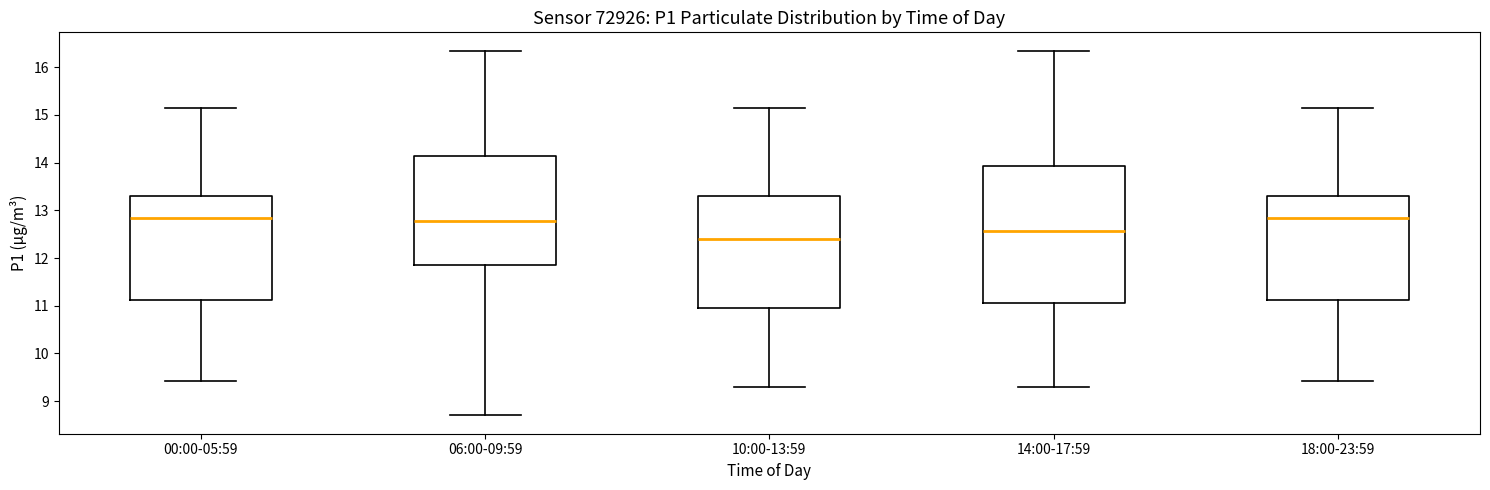

Which box has the lowest median line?

10:00-13:59